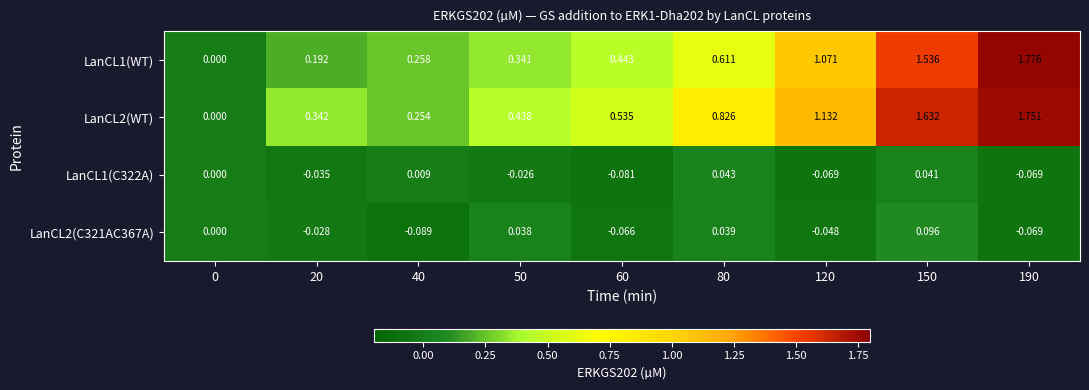

How many negative values does the LanCL2(C321AC367A) series have?

5